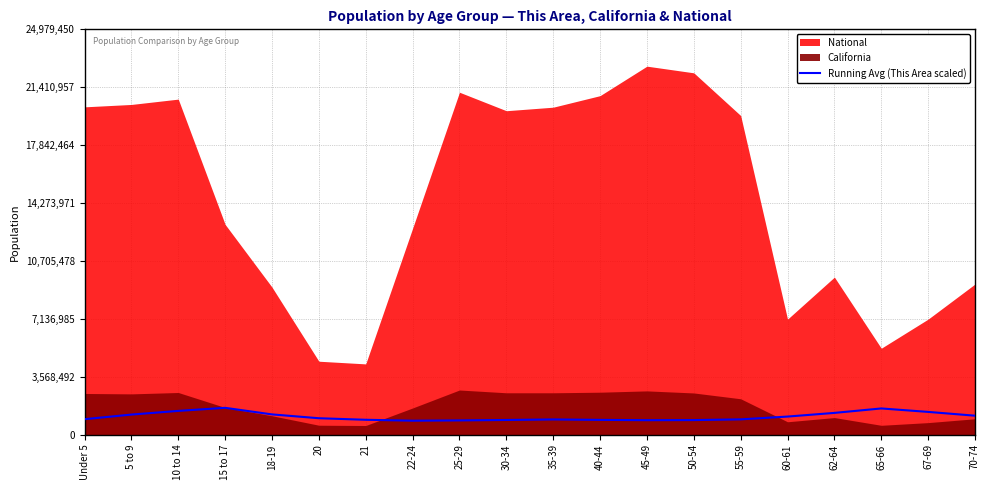

At which category does the data reach its first local peak?

15 to 17